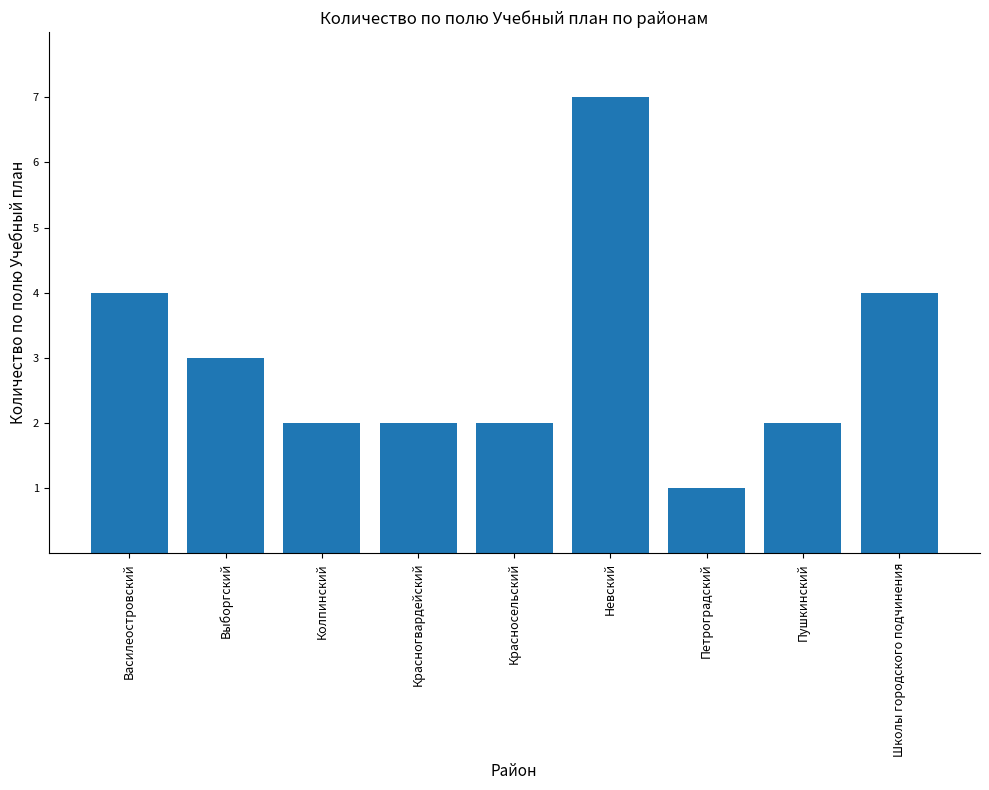

What position from the right is Пушкинский?

2